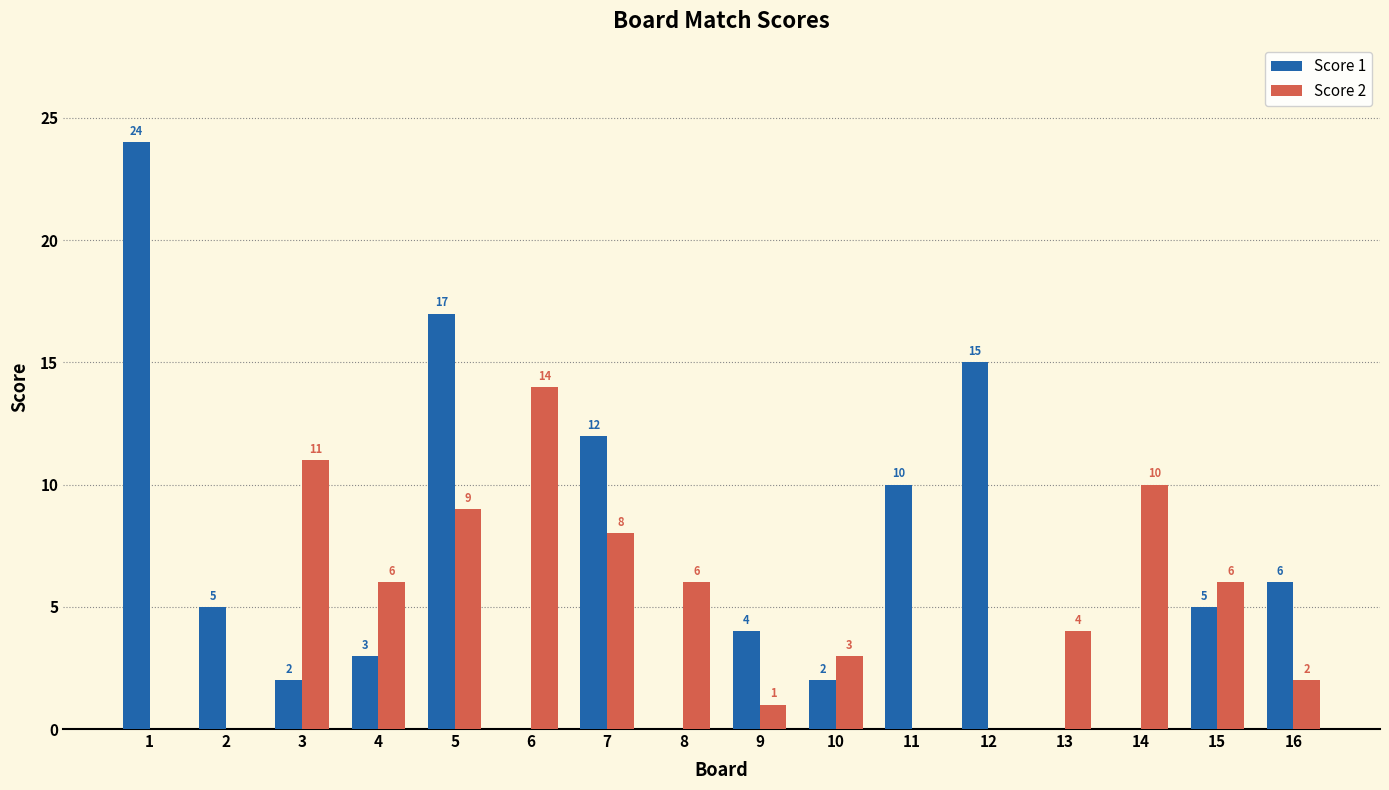

What is the approximate value of Score 2 at 6, to the nearest 5?

15